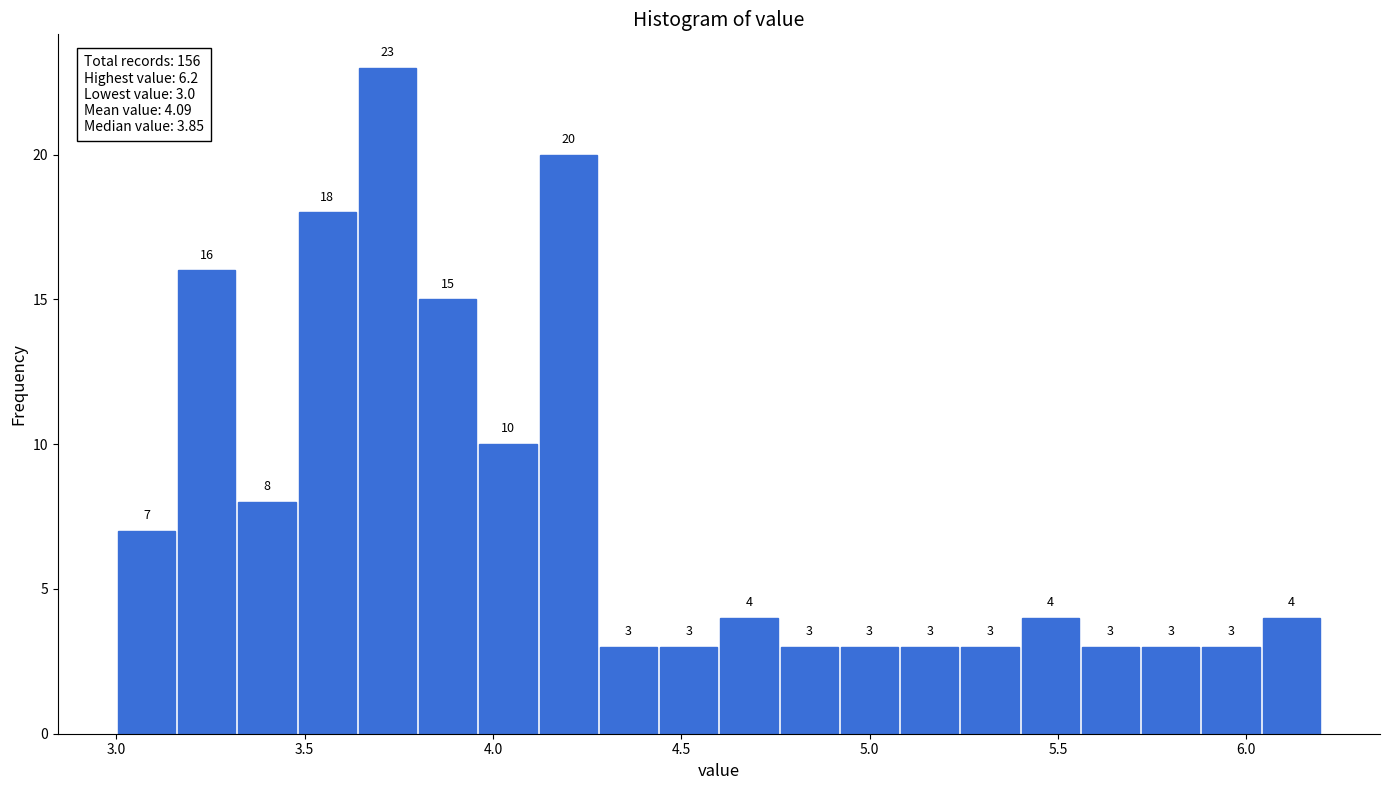

Read against the x-axis, roughly where is the centre of the tallest bar?

3.70